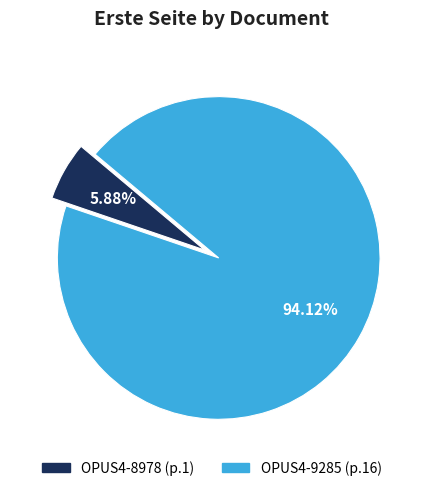

How many segments does this pie chart have?

2